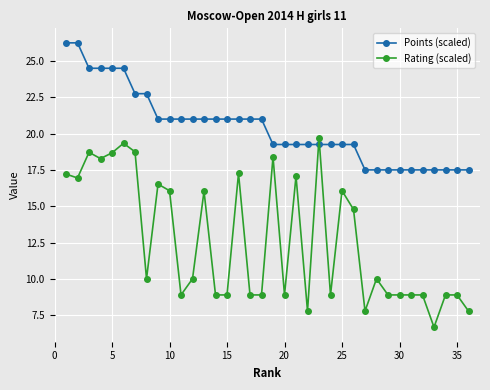

What is the value of the Points (scaled) point at the 32nd from the left?

17.5